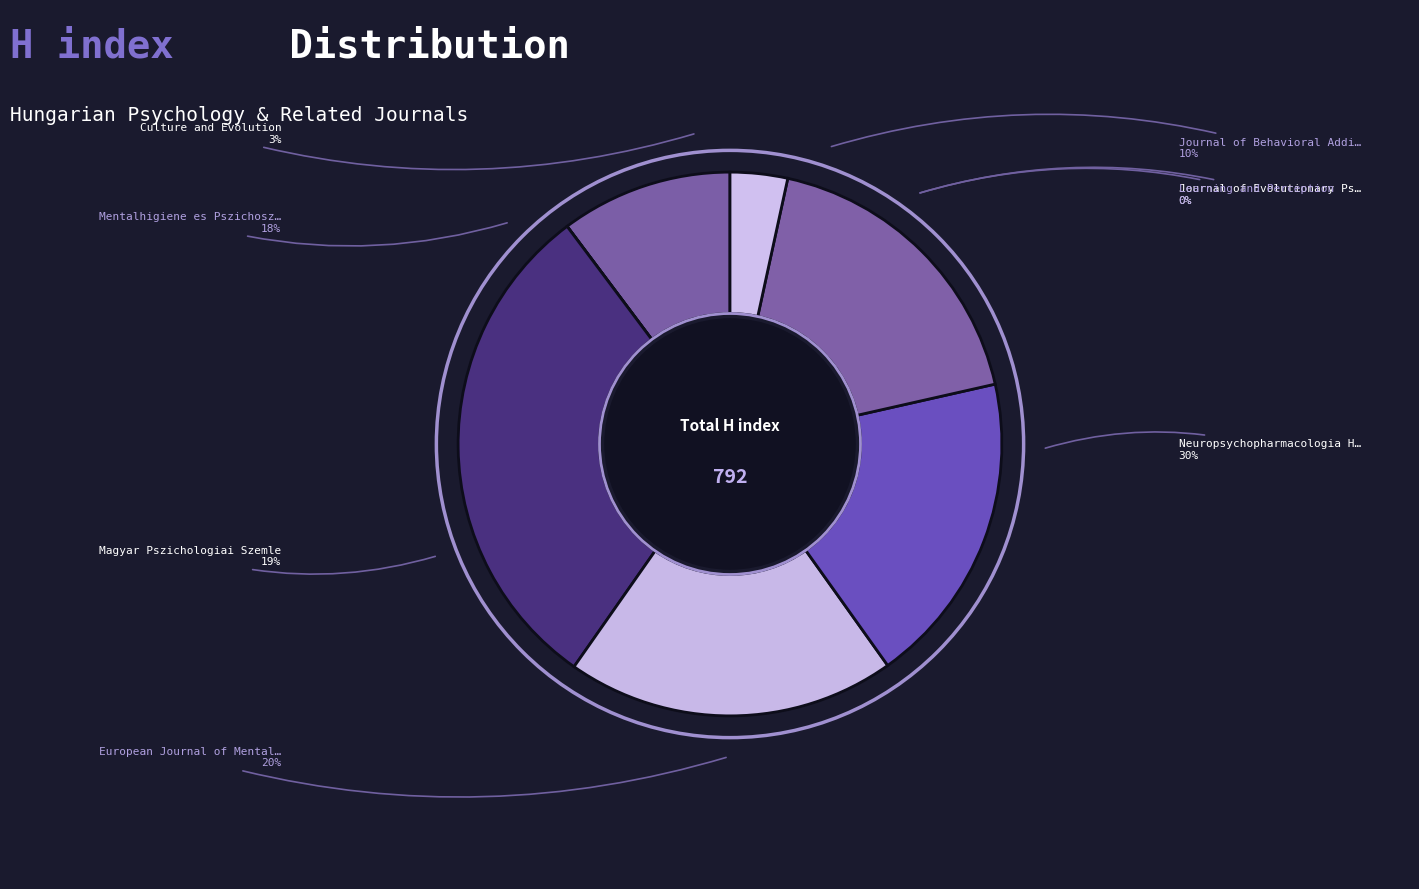

What is the ratio of the value at European Journal of Mental Health to the value at Magyar Pszichologiai Szemle?

1.0